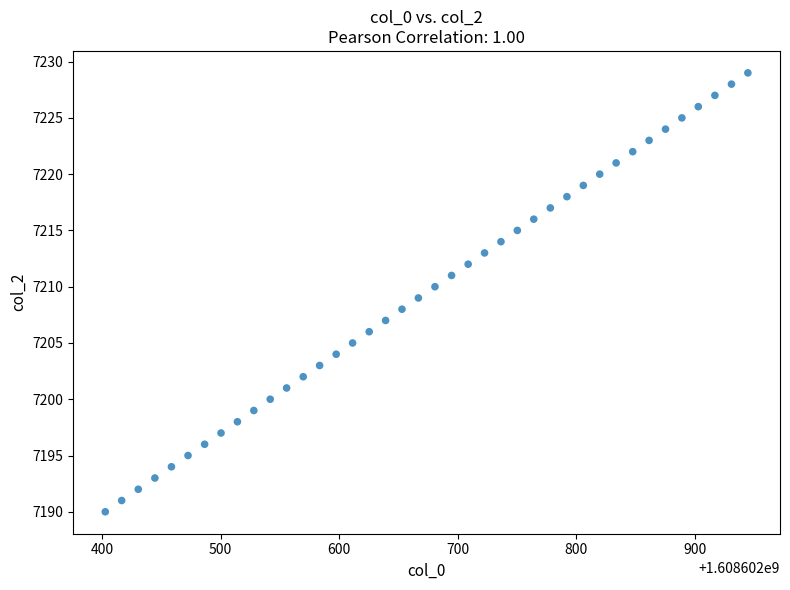

What is the range of Y values (max minus min)?

39